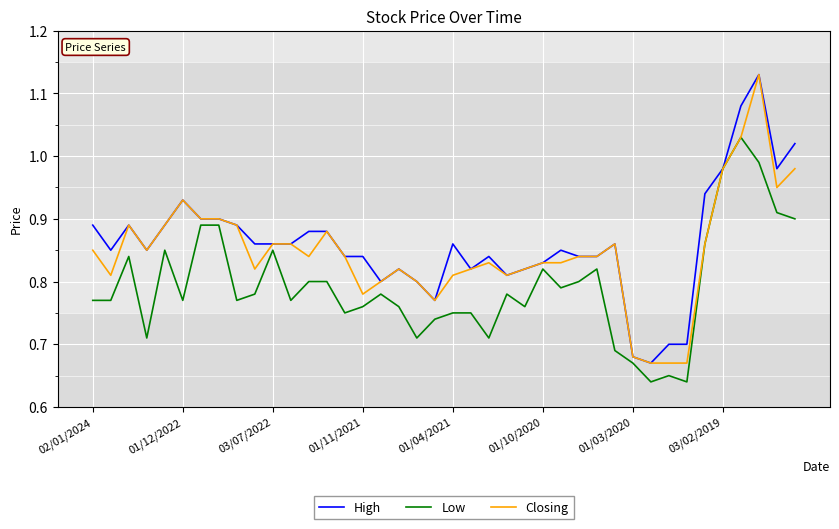

Count the number of categories in the chart.

40